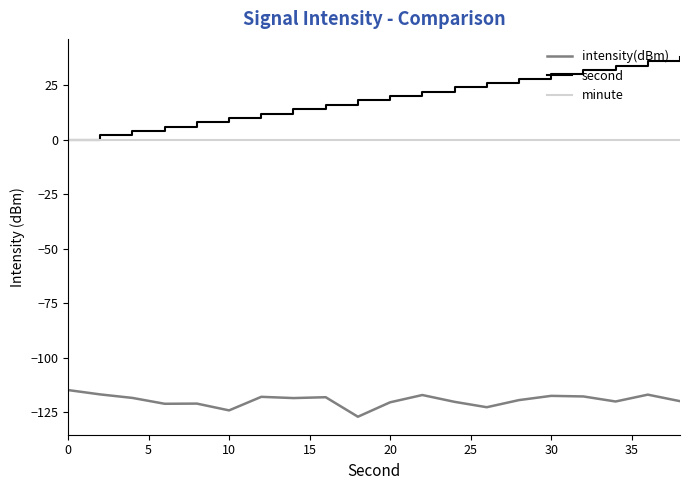

List the series in order of their peak value, lowest first.

intensity(dBm), minute, second